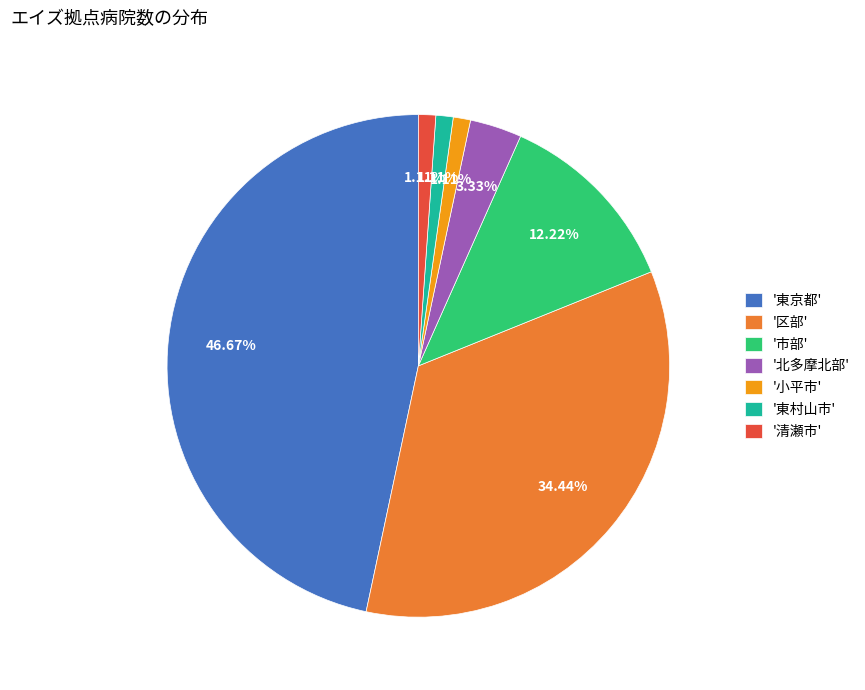

Count the number of slices in the pie.

7